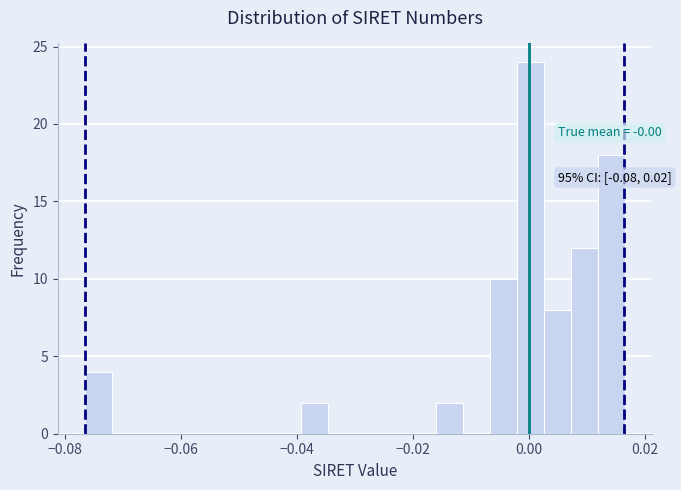

Around what value on the x-axis is the tallest bar? Give the approximate position of its centre, as read against the axis.

0.000